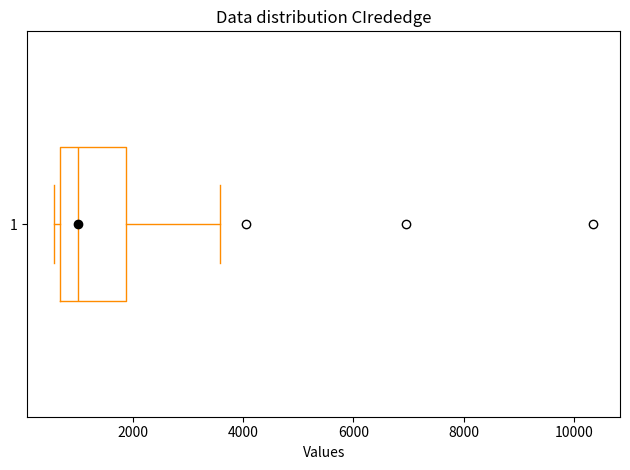

Where is the right edge of the box at y = 1 on the x-axis? The values are not printed on the chart, so give them approximately, as read against the axis.

1800